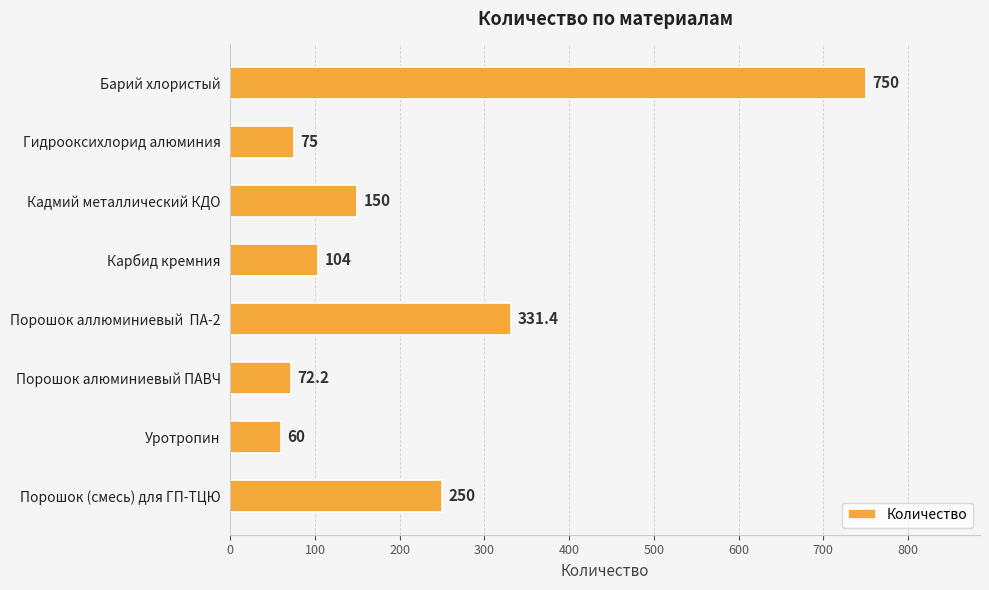

The value at Карбид кремния is 177.5. True or false?

False